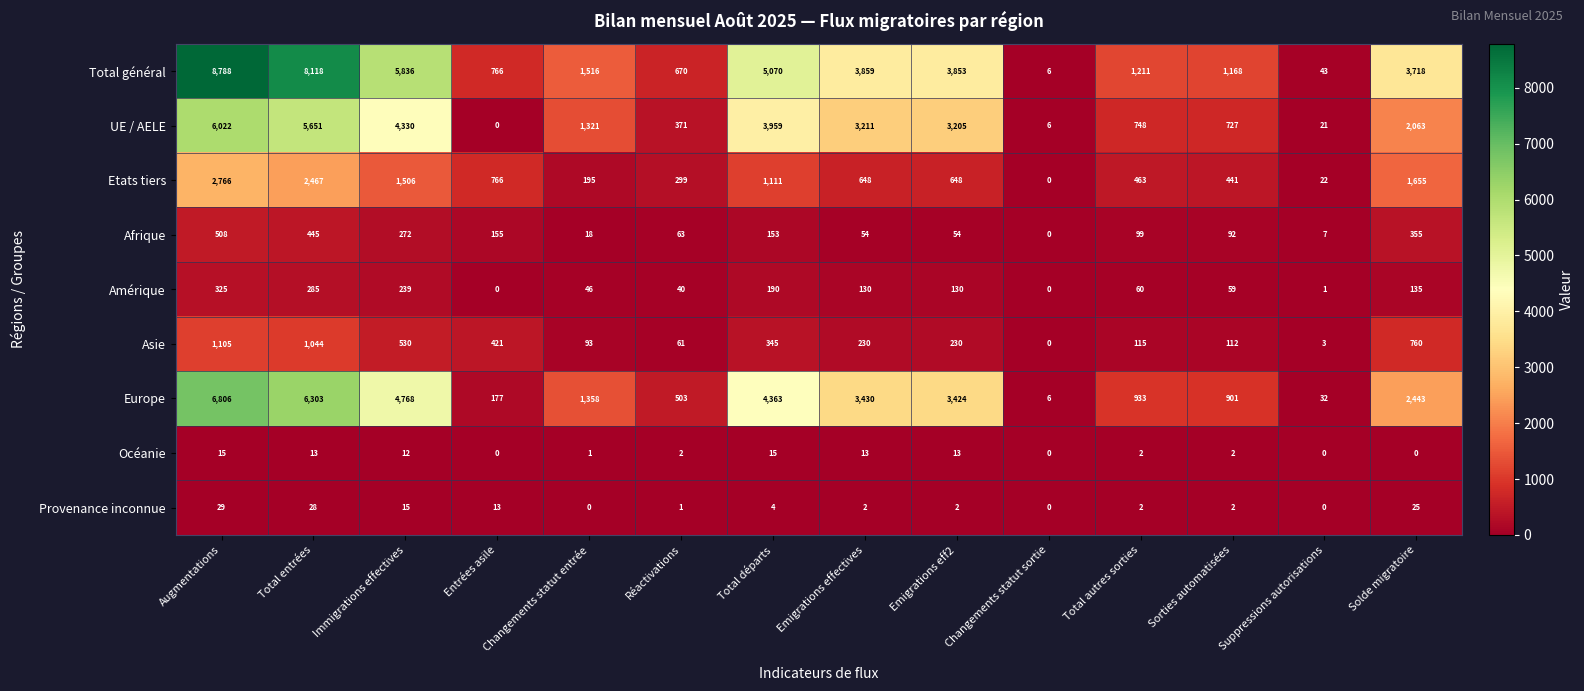

What is the sum of the Afrique values at Entrées asile and Suppressions autorisations?

162